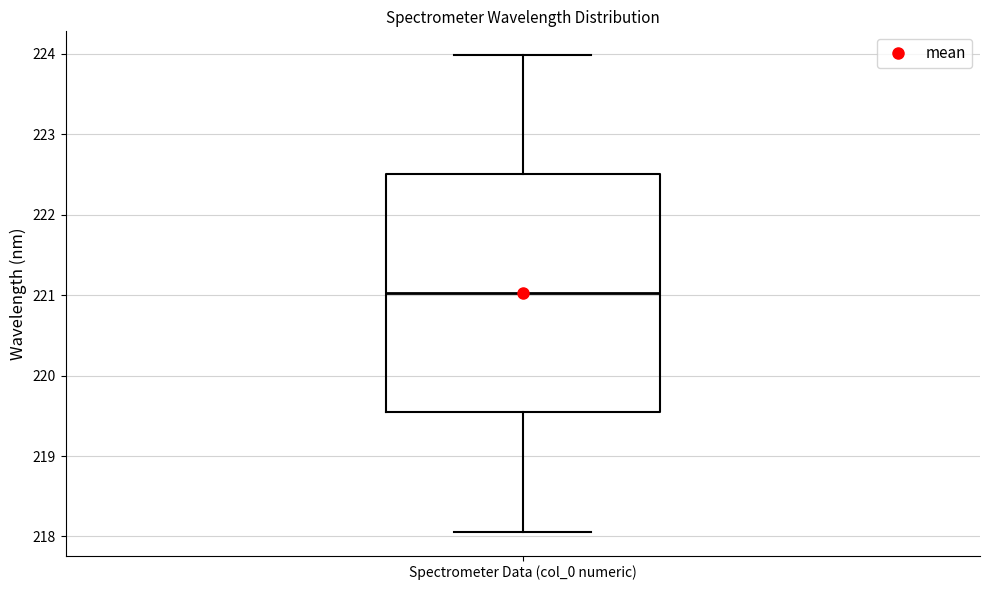

Read this box plot against the y-axis: the position of the median line, the range covered by the box, and the ends of both whiskers. The values are not printed on the chart, so give them approximately, as read against the axis.

median 221.0, box 219.5 to 222.5, whiskers 218.1 to 224.0